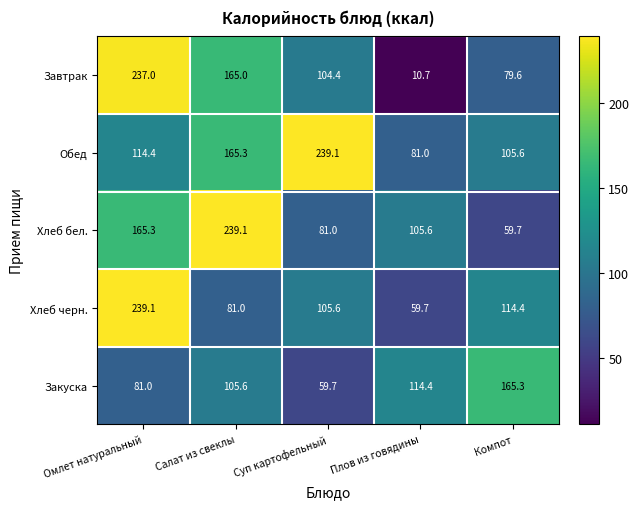

Which series has the widest spread of values?

Завтрак